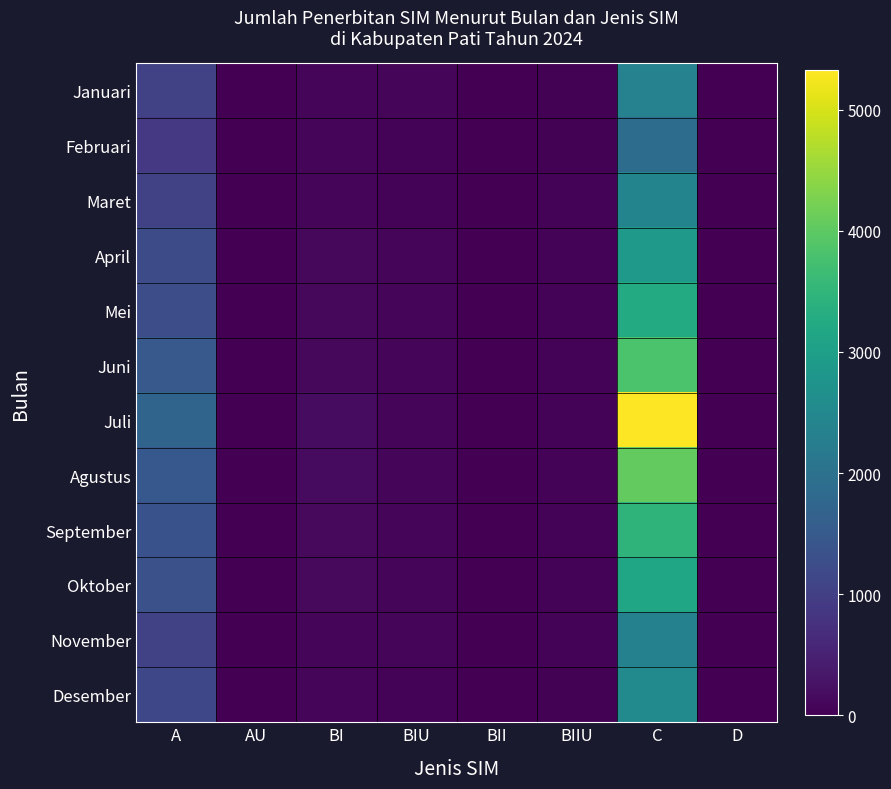

Rank the series by their maximum value, from highest to lowest.

Juli, Agustus, Juni, September, Mei, Oktober, April, Desember, Maret, Januari, November, Februari